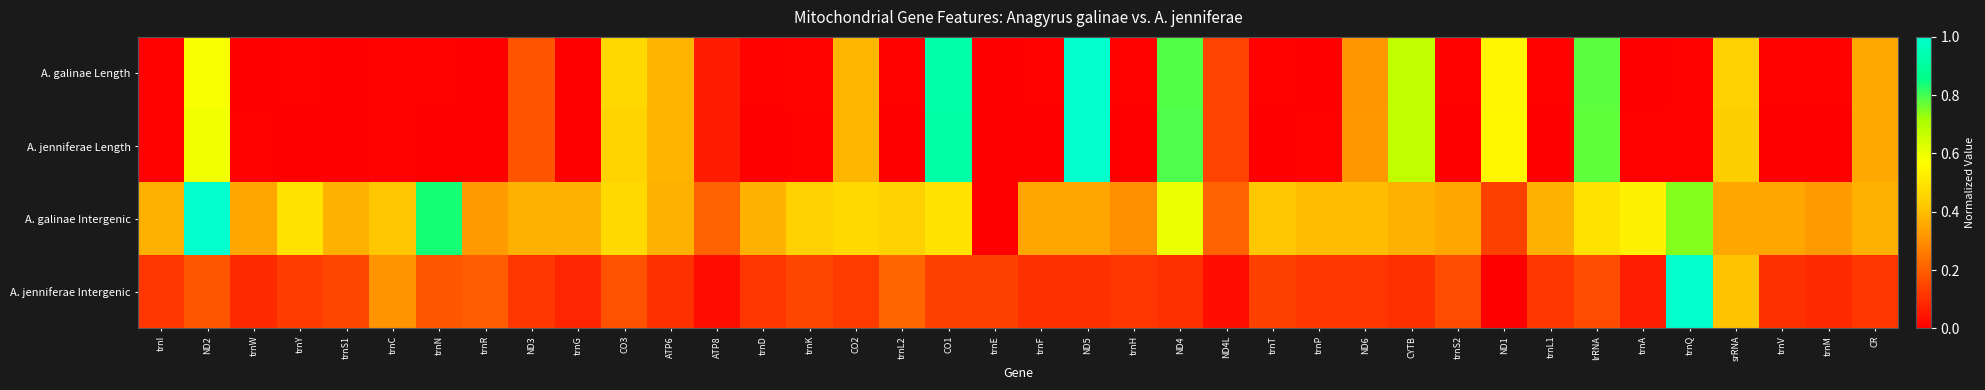

Reading right to left, what are all the values shown in this chart?

A. galinae Length: CR=0.4	trnM=0.0	trnV=0.0	srRNA=0.4	trnQ=0.0	trnA=0.0	lrRNA=0.8	trnL1=0.0	ND1=0.5	trnS2=0.0	CYTB=0.7	ND6=0.3	trnP=0.0	trnT=0.0	ND4L=0.1	ND4=0.8	trnH=0.0	ND5=1.0	trnF=0.0	trnE=0.0	CO1=0.9	trnL2=0.0	CO2=0.4	trnK=0.0	trnD=0.0	ATP8=0.1	ATP6=0.4	CO3=0.5	trnG=0.0	ND3=0.2	trnR=0.0	trnN=0.0	trnC=0.0	trnS1=0.0	trnY=0.0	trnW=0.0	ND2=0.6	trnI=0.0
A. jenniferae Length: CR=0.4	trnM=0.0	trnV=0.0	srRNA=0.4	trnQ=0.0	trnA=0.0	lrRNA=0.8	trnL1=0.0	ND1=0.5	trnS2=0.0	CYTB=0.7	ND6=0.3	trnP=0.0	trnT=0.0	ND4L=0.1	ND4=0.8	trnH=0.0	ND5=1.0	trnF=0.0	trnE=0.0	CO1=0.9	trnL2=0.0	CO2=0.4	trnK=0.0	trnD=0.0	ATP8=0.1	ATP6=0.4	CO3=0.5	trnG=0.0	ND3=0.2	trnR=0.0	trnN=0.0	trnC=0.0	trnS1=0.0	trnY=0.0	trnW=0.0	ND2=0.6	trnI=0.0
A. galinae Intergenic: CR=0.4	trnM=0.3	trnV=0.3	srRNA=0.3	trnQ=0.7	trnA=0.5	lrRNA=0.5	trnL1=0.4	ND1=0.1	trnS2=0.3	CYTB=0.4	ND6=0.4	trnP=0.4	trnT=0.4	ND4L=0.2	ND4=0.6	trnH=0.3	ND5=0.3	trnF=0.3	trnE=0.0	CO1=0.5	trnL2=0.4	CO2=0.5	trnK=0.4	trnD=0.4	ATP8=0.2	ATP6=0.4	CO3=0.5	trnG=0.4	ND3=0.4	trnR=0.3	trnN=0.8	trnC=0.4	trnS1=0.4	trnY=0.5	trnW=0.3	ND2=1.0	trnI=0.4
A. jenniferae Intergenic: CR=0.1	trnM=0.1	trnV=0.1	srRNA=0.4	trnQ=1.0	trnA=0.1	lrRNA=0.2	trnL1=0.1	ND1=0.0	trnS2=0.2	CYTB=0.1	ND6=0.1	trnP=0.1	trnT=0.1	ND4L=0.0	ND4=0.1	trnH=0.1	ND5=0.1	trnF=0.1	trnE=0.1	CO1=0.1	trnL2=0.2	CO2=0.1	trnK=0.1	trnD=0.1	ATP8=0.0	ATP6=0.1	CO3=0.2	trnG=0.1	ND3=0.1	trnR=0.2	trnN=0.2	trnC=0.3	trnS1=0.1	trnY=0.1	trnW=0.1	ND2=0.2	trnI=0.1